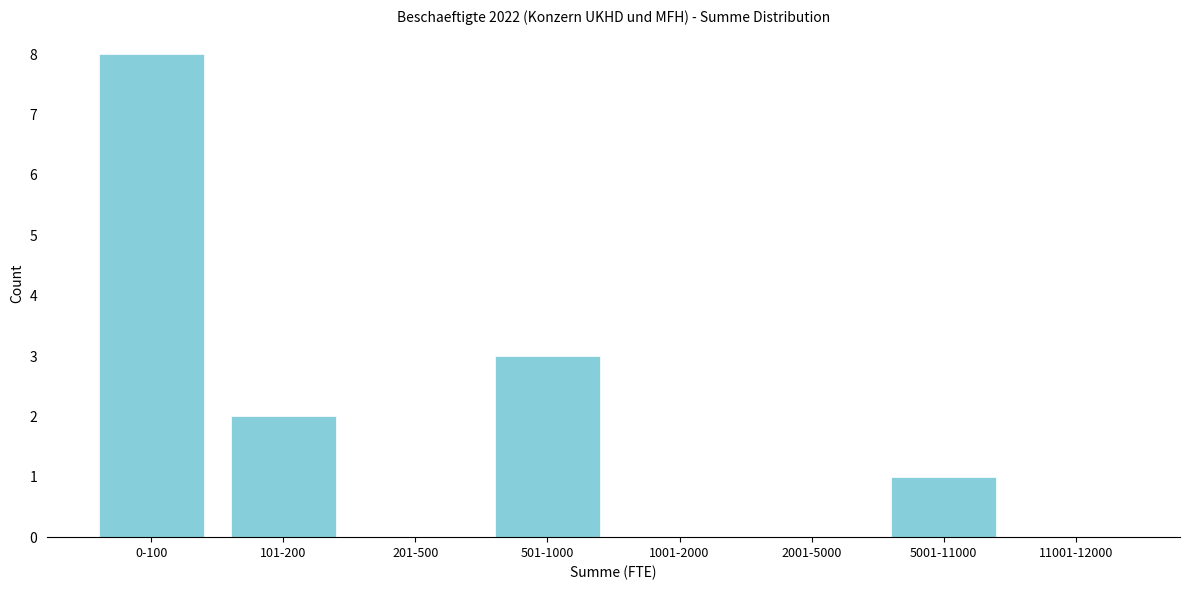

Reading left to right, transcribe all the data shown in this chart.

0-100=8	101-200=2	201-500=0	501-1000=3	1001-2000=0	2001-5000=0	5001-11000=1	11001-12000=0